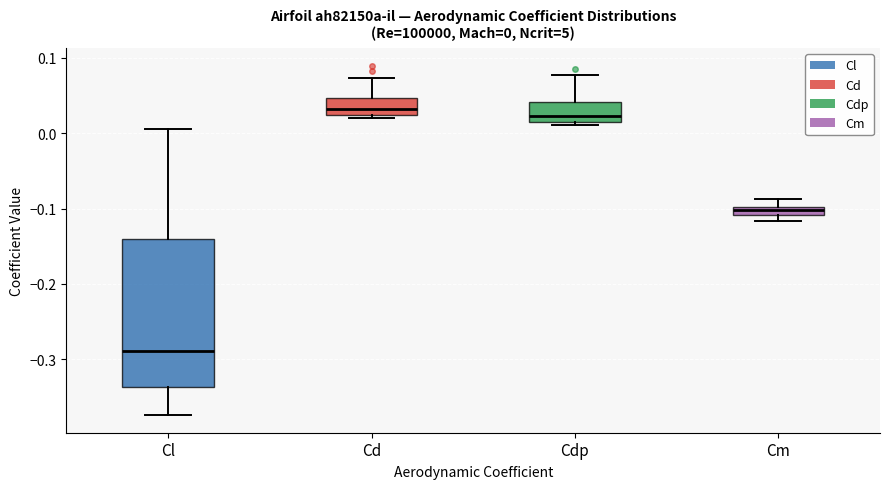

Which box's median line is the lowest?

Cl